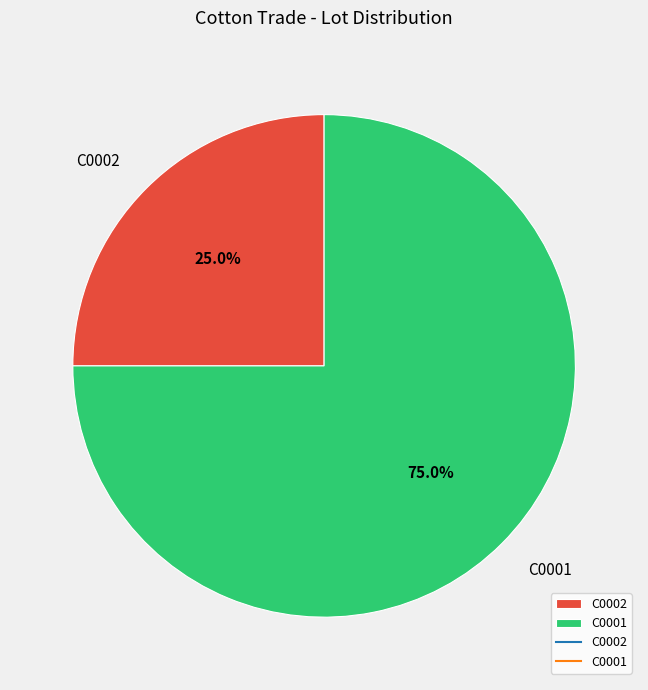

Rank the categories by value from lowest to highest.

C0002, C0001